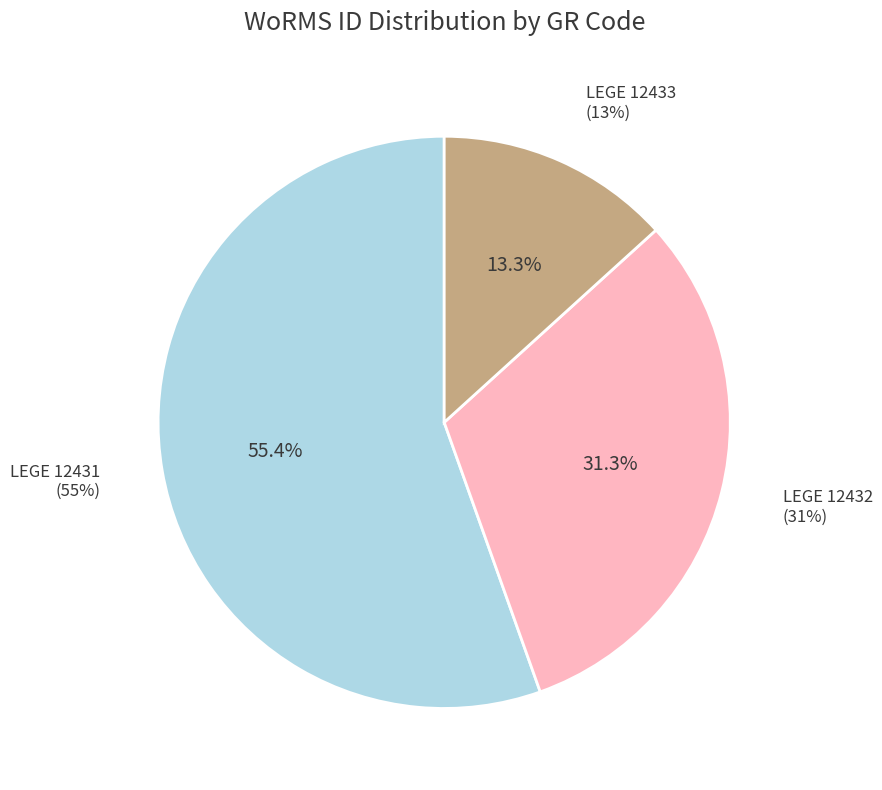

Does LEGE 12433 represent more than half of the total?

No